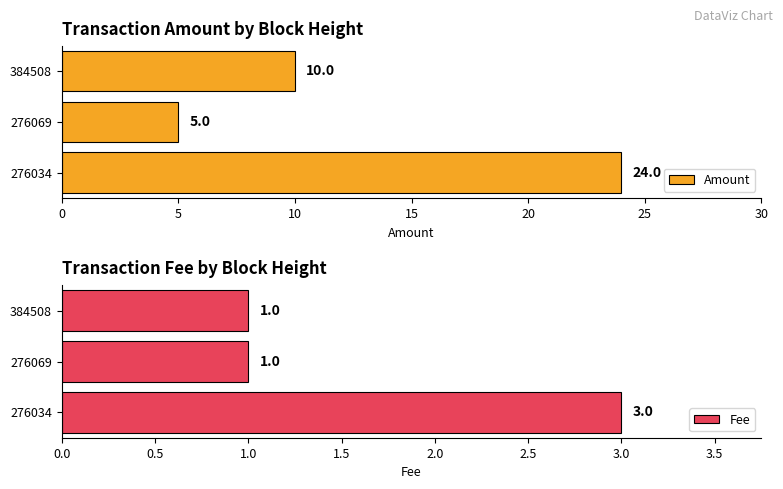

What is the value of the Fee bar at the 1st from the left?

3